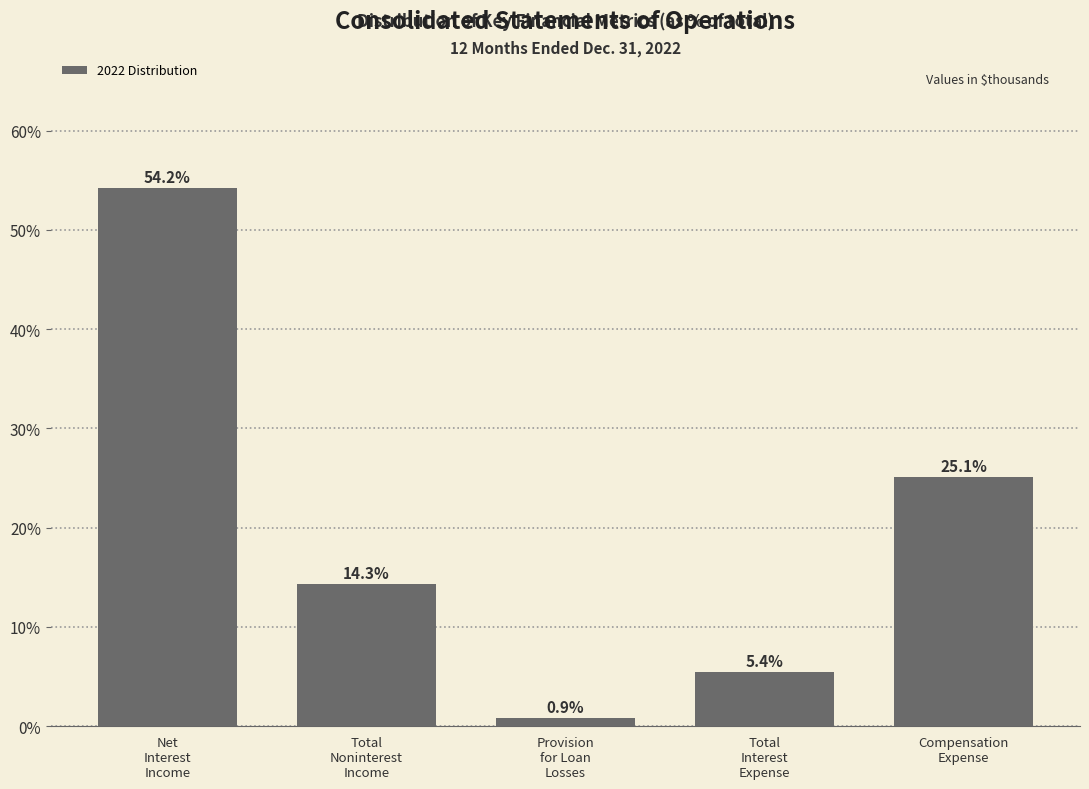

Reading right to left, list all the values displayed in this chart.

25.1	5.4	0.9	14.3	54.2